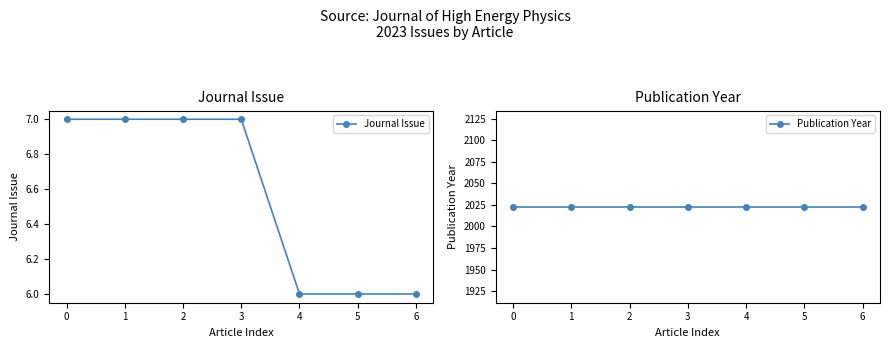

The Journal Issue series shows 3 at 4. True or false?

False